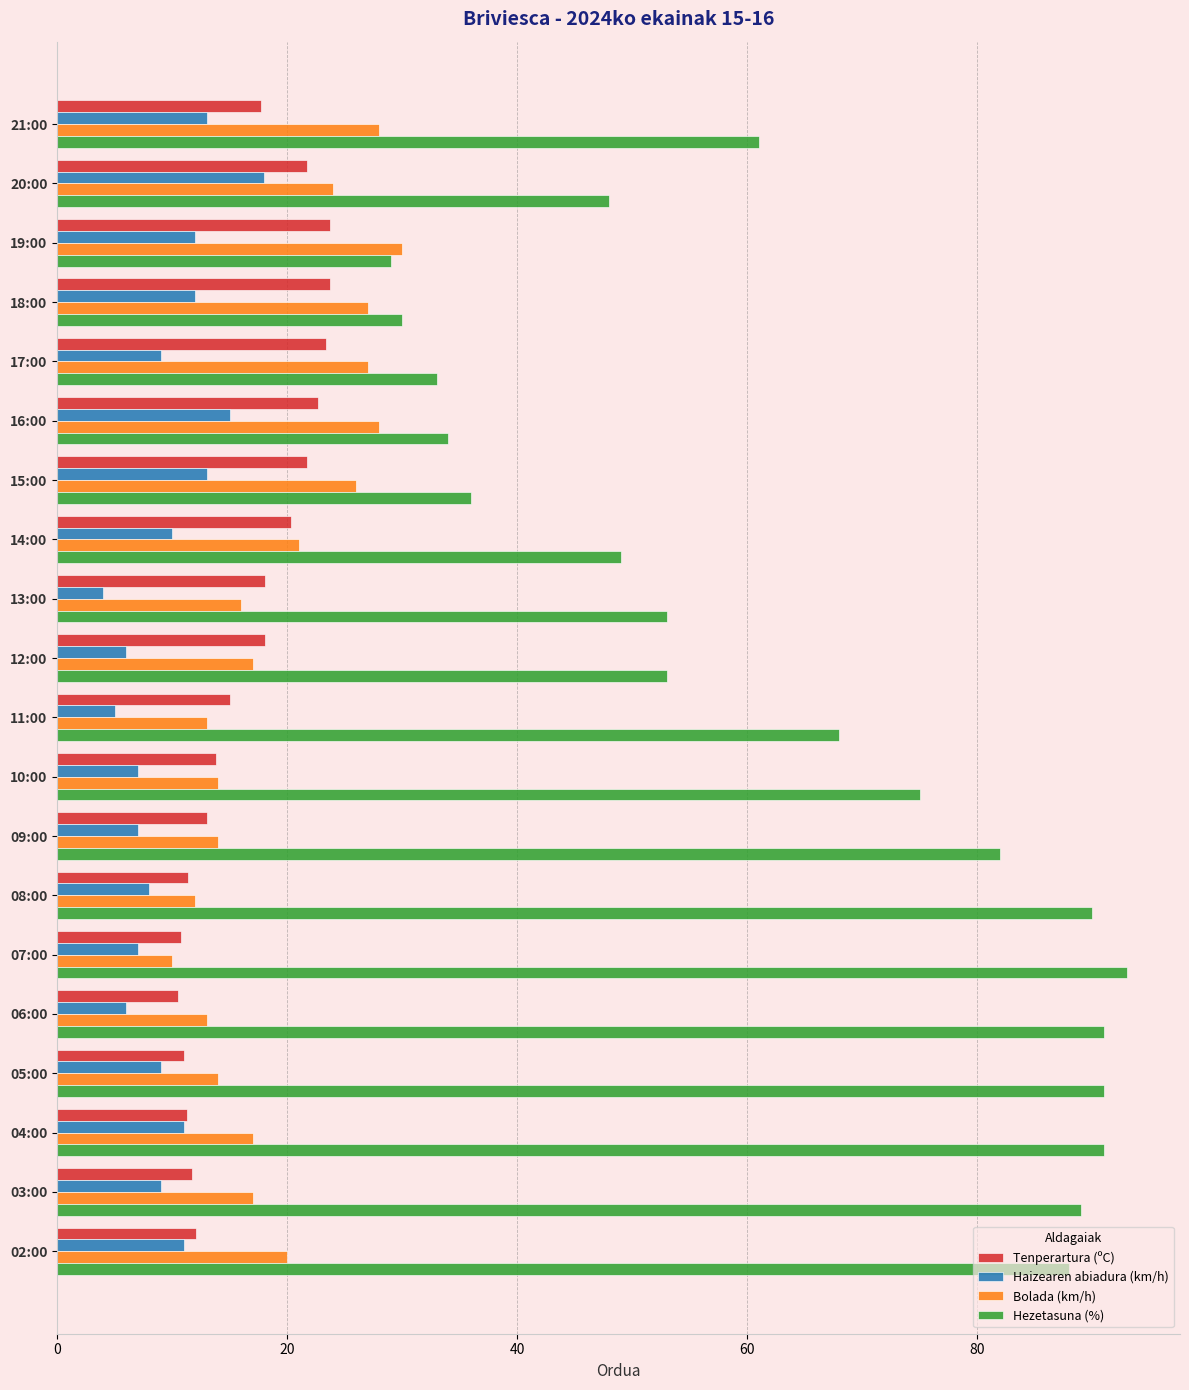

What is the highest value of the Hezetasuna (%) series?

93.0